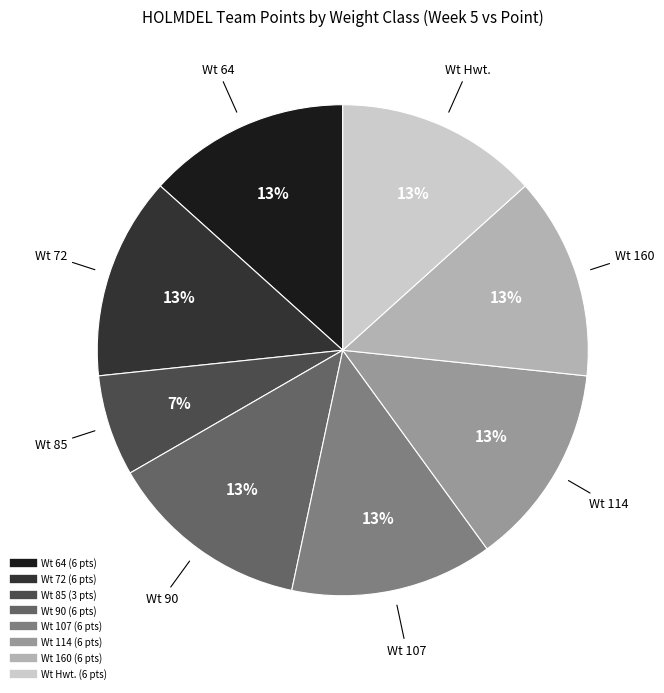

Is there any slice that represents more than half of the pie?

No